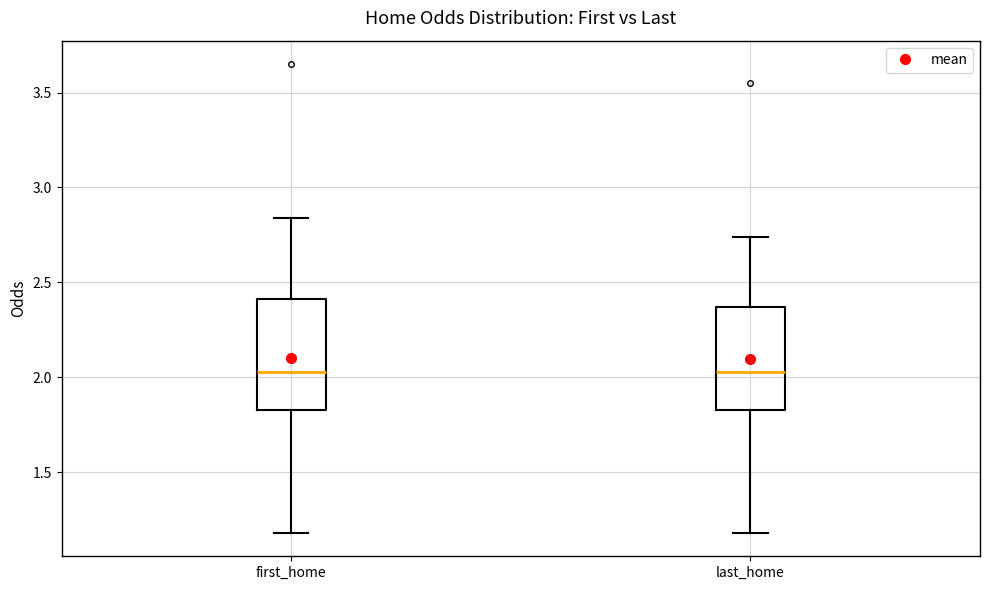

Reading left to right, read every box against the y-axis: the position of its median line, the range the box covers, and the ends of its whiskers. The values are not printed on the chart, so give them approximately, as read against the axis.

first_home: median 2.05, box 1.85 to 2.40, whiskers 1.20 to 2.85
last_home: median 2.05, box 1.85 to 2.35, whiskers 1.20 to 2.75